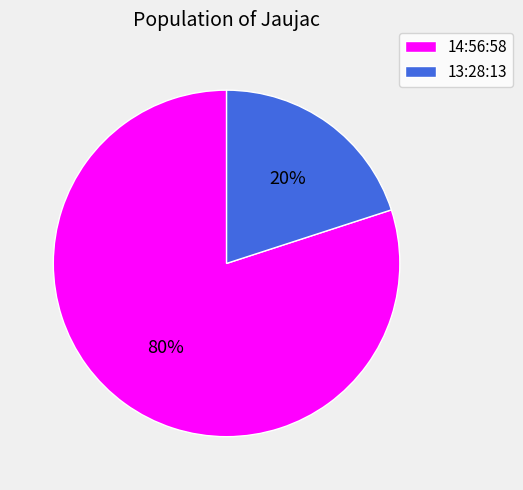

Rank the categories by value from highest to lowest.

14:56:58, 13:28:13